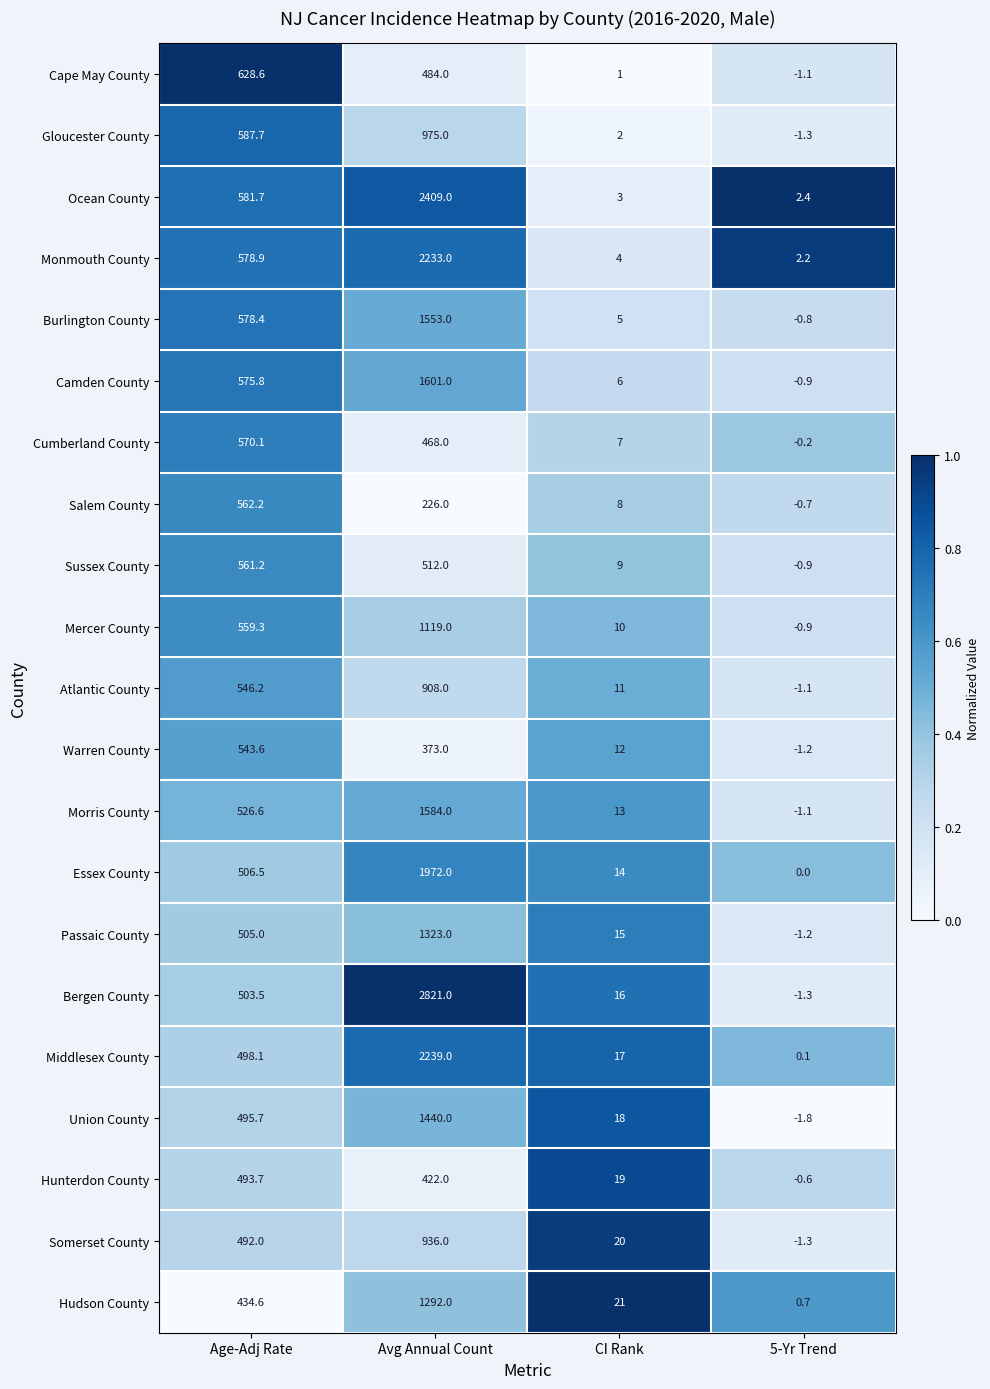

Where is Gloucester County nearest to the value 486?

Age-Adj Rate